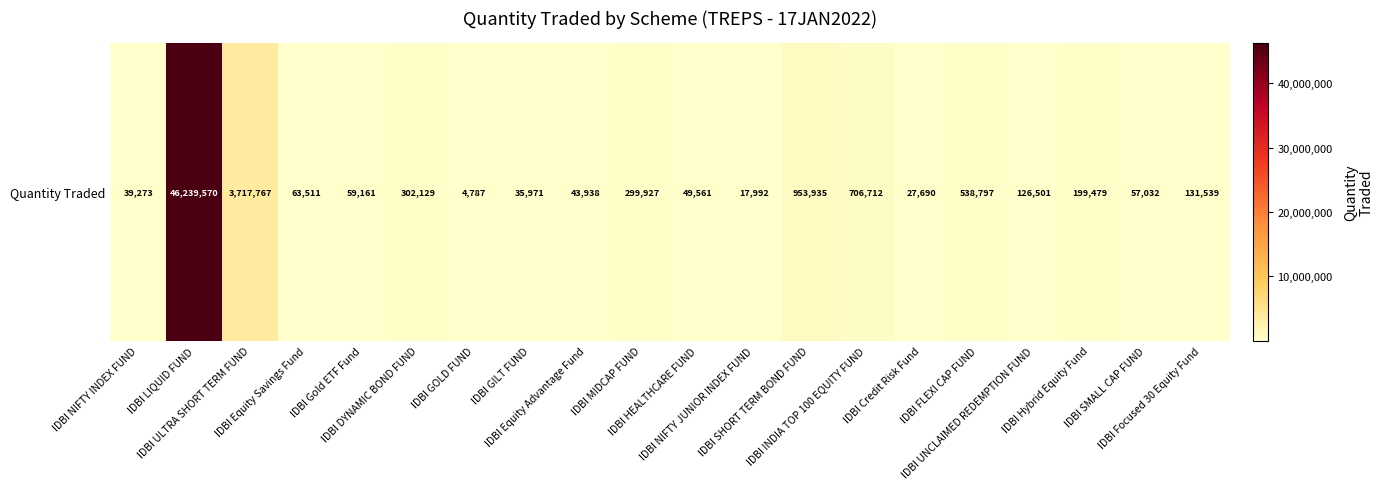

Reading right to left, extract all data points from this chart.

IDBI Focused 30 Equity Fund=131539.3	IDBI SMALL CAP FUND=57032.4	IDBI Hybrid Equity Fund=199479.3	IDBI UNCLAIMED REDEMPTION FUND=126500.5	IDBI FLEXI CAP FUND=538797.4	IDBI Credit Risk Fund=27689.8	IDBI INDIA TOP 100 EQUITY FUND=706711.6	IDBI SHORT TERM BOND FUND=953934.8	IDBI NIFTY JUNIOR INDEX FUND=17992.0	IDBI HEALTHCARE FUND=49560.6	IDBI MIDCAP FUND=299927.5	IDBI Equity Advantage Fund=43937.7	IDBI GILT FUND=35970.5	IDBI GOLD FUND=4787.1	IDBI DYNAMIC BOND FUND=302129.4	IDBI Gold ETF Fund=59161.0	IDBI Equity Savings Fund=63510.8	IDBI ULTRA SHORT TERM FUND=3717767.3	IDBI LIQUID FUND=46239569.8	IDBI NIFTY INDEX FUND=39272.6